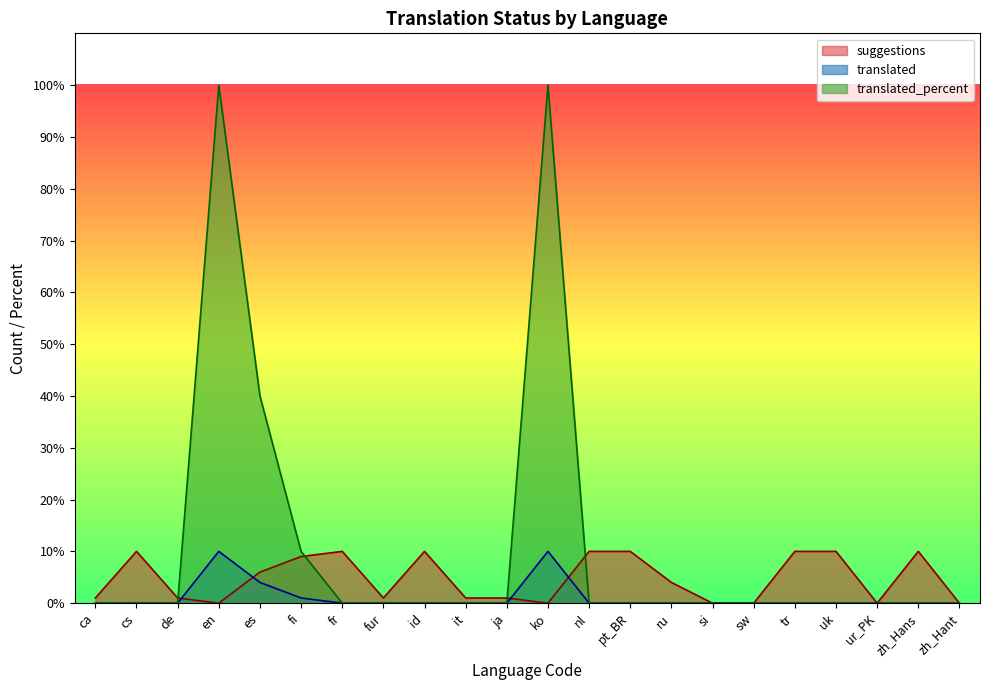

True or false: suggestions and translated cross at least once.

True